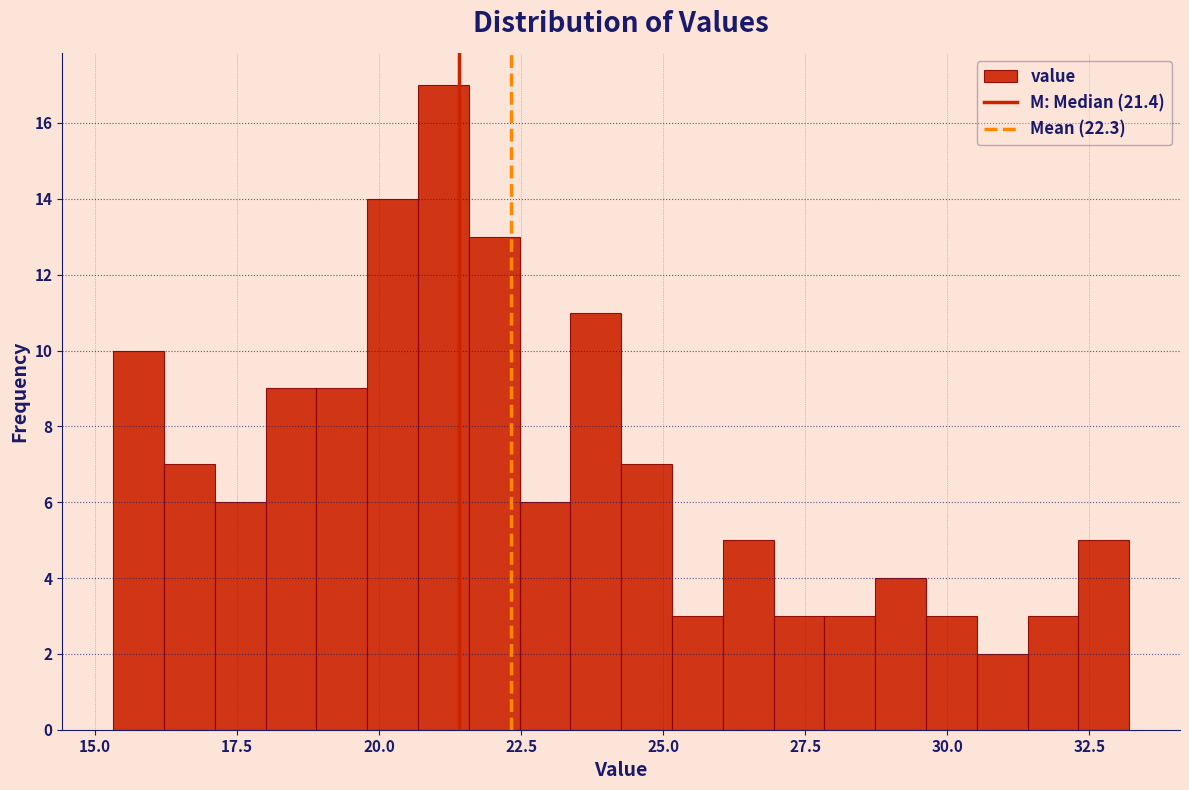

Read against the x-axis, roughly where is the centre of the tallest bar?

21.0